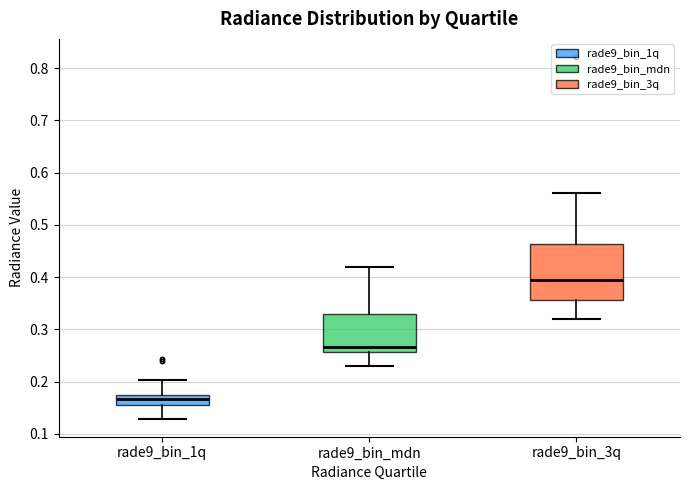

Reading left to right, read every box against the y-axis: the position of its median line, the range the box covers, and the ends of its whiskers. The values are not printed on the chart, so give them approximately, as read against the axis.

rade9_bin_1q: median 0.17 (just below the box's upper edge), box 0.15 to 0.17, whiskers 0.13 to 0.20
rade9_bin_mdn: median 0.27, box 0.26 to 0.33, whiskers 0.23 to 0.42
rade9_bin_3q: median 0.39, box 0.36 to 0.46, whiskers 0.32 to 0.56